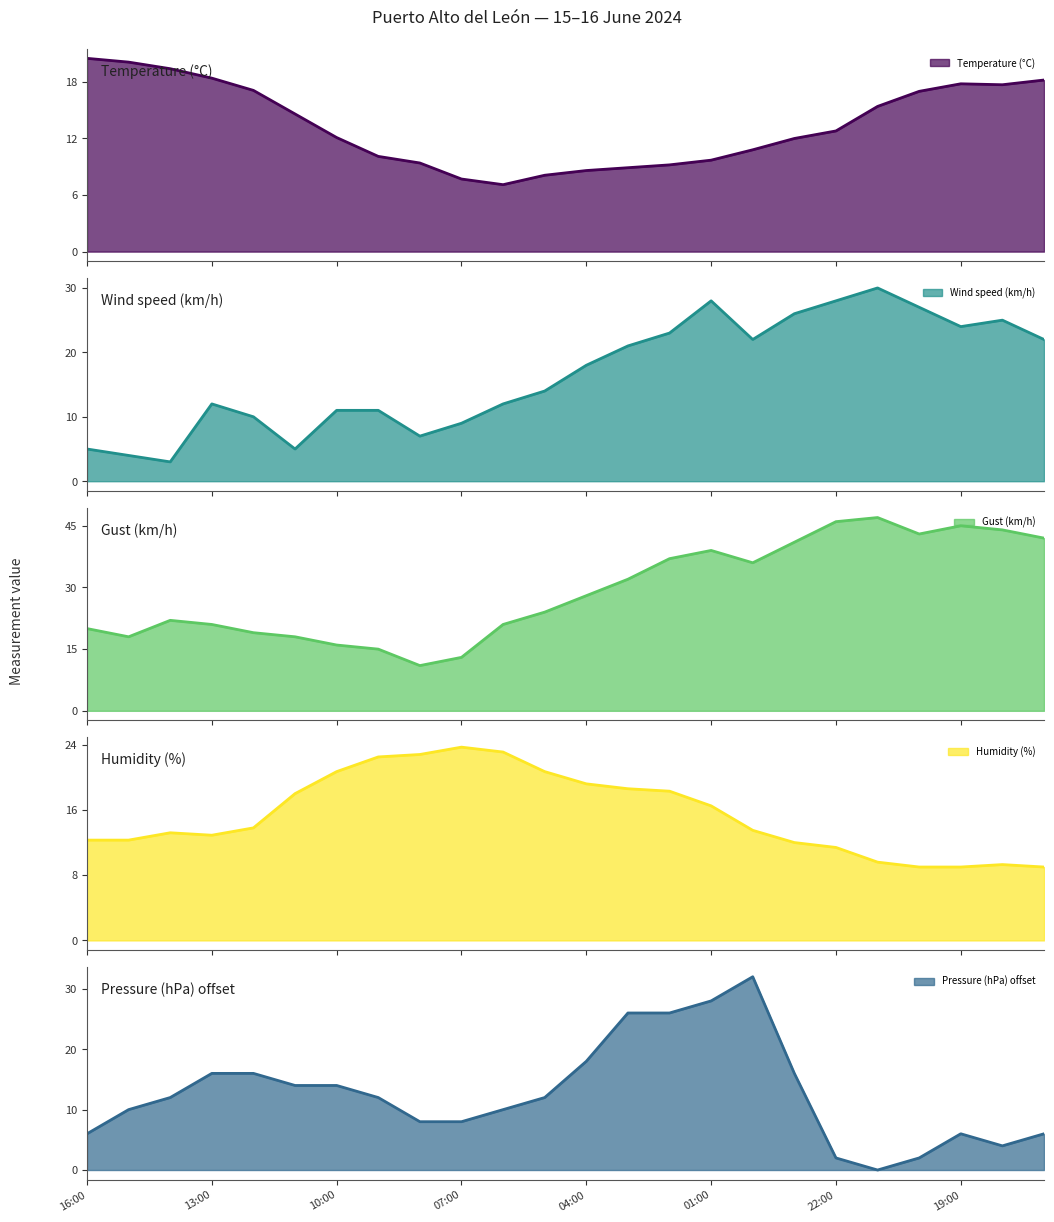

Where does the Wind speed (km/h) series first go above 18?

03:00